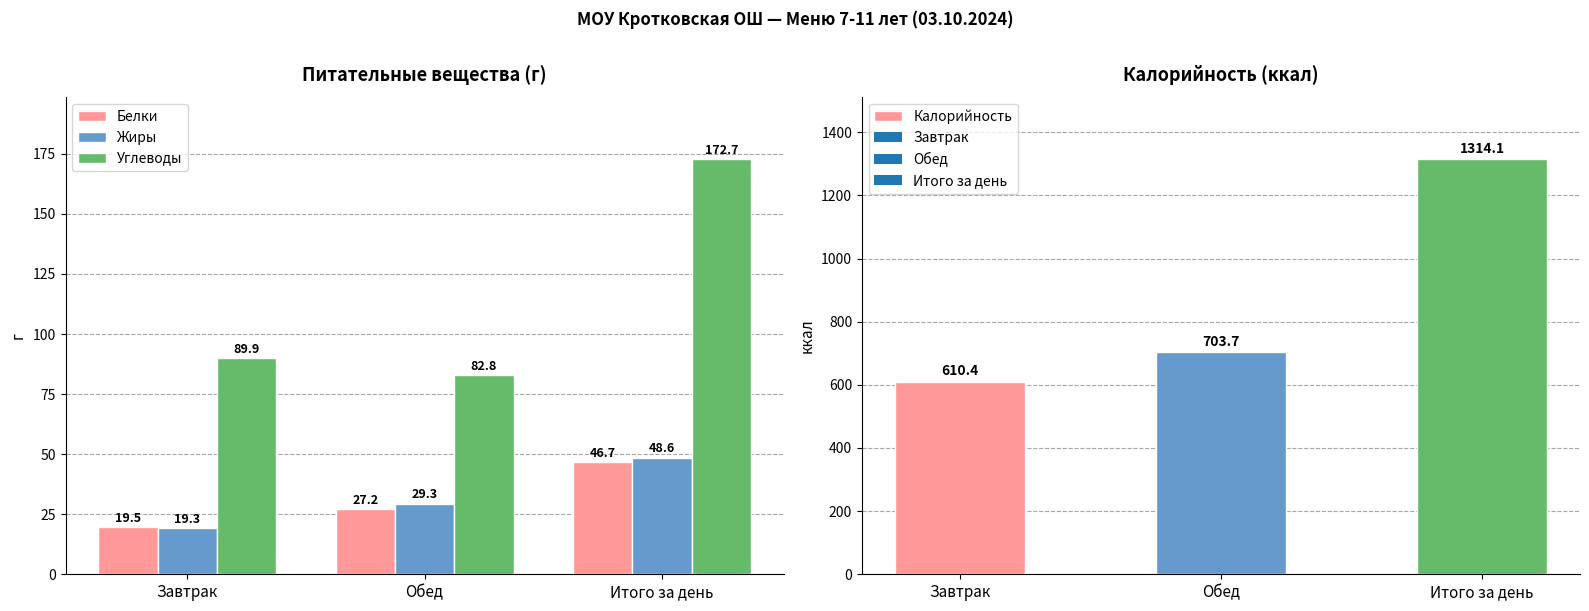

How many values in the Углеводы series exceed 89?

2